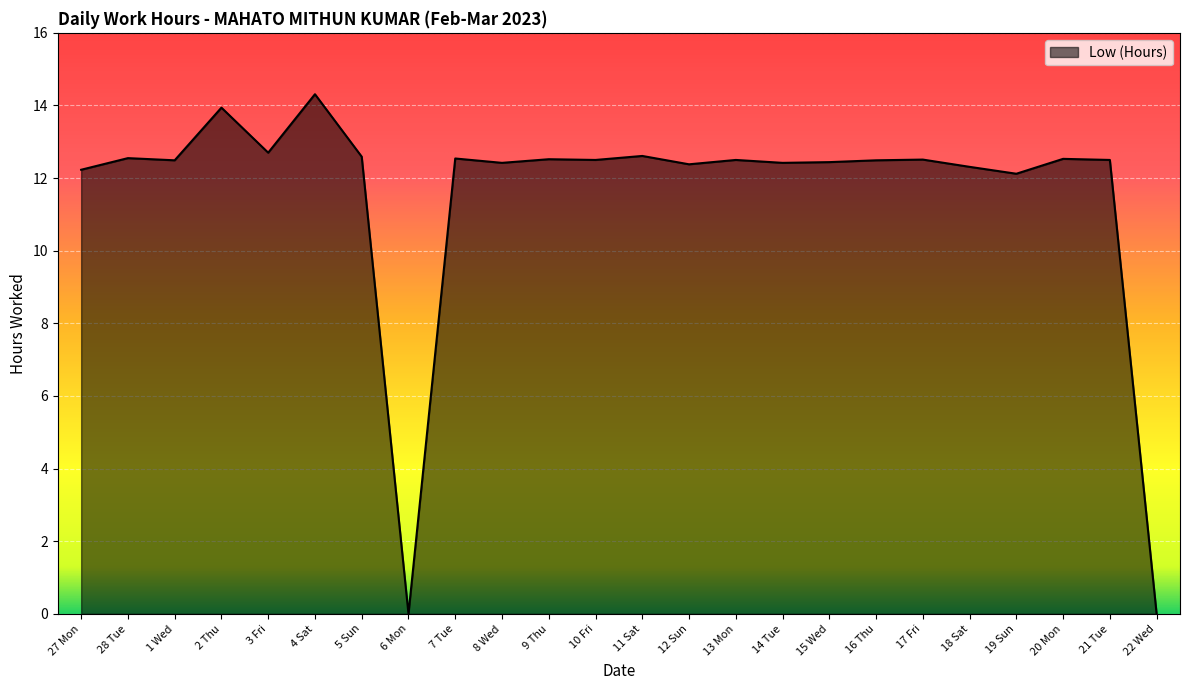

How many series are shown in this chart?

1